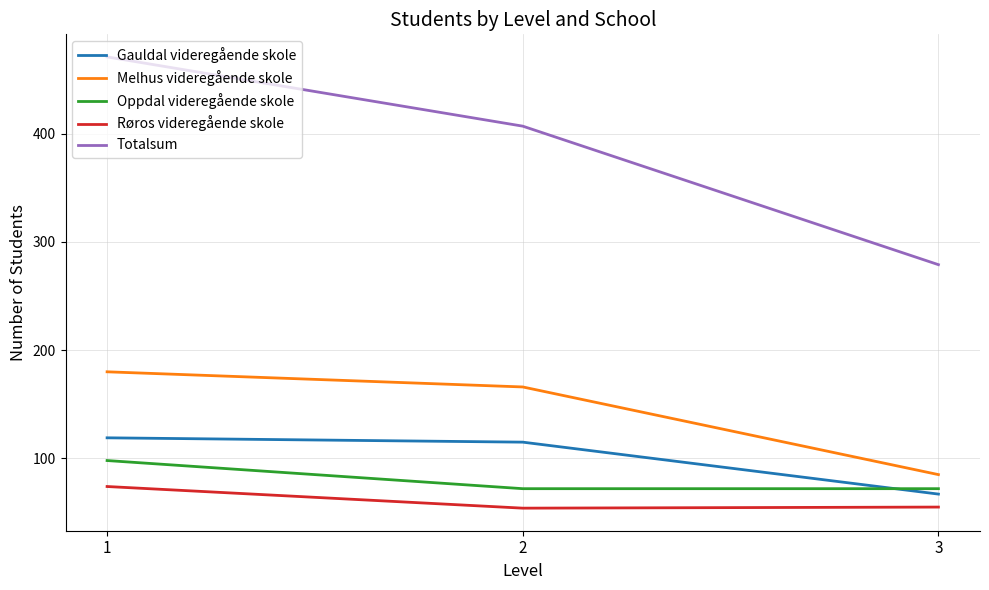

What value does the Totalsum series have at 3, to the nearest 5?

280